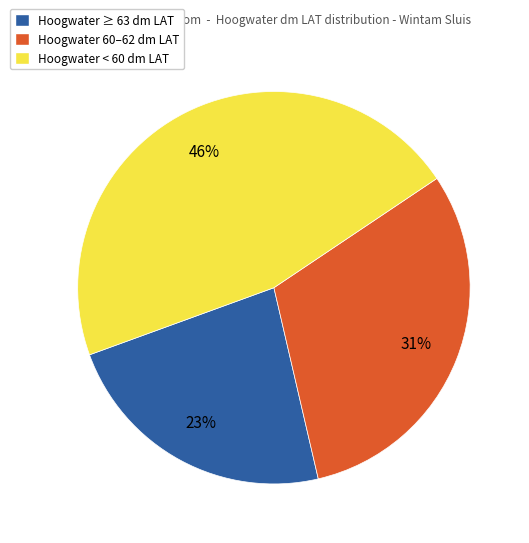

Is there any slice that represents more than half of the pie?

No